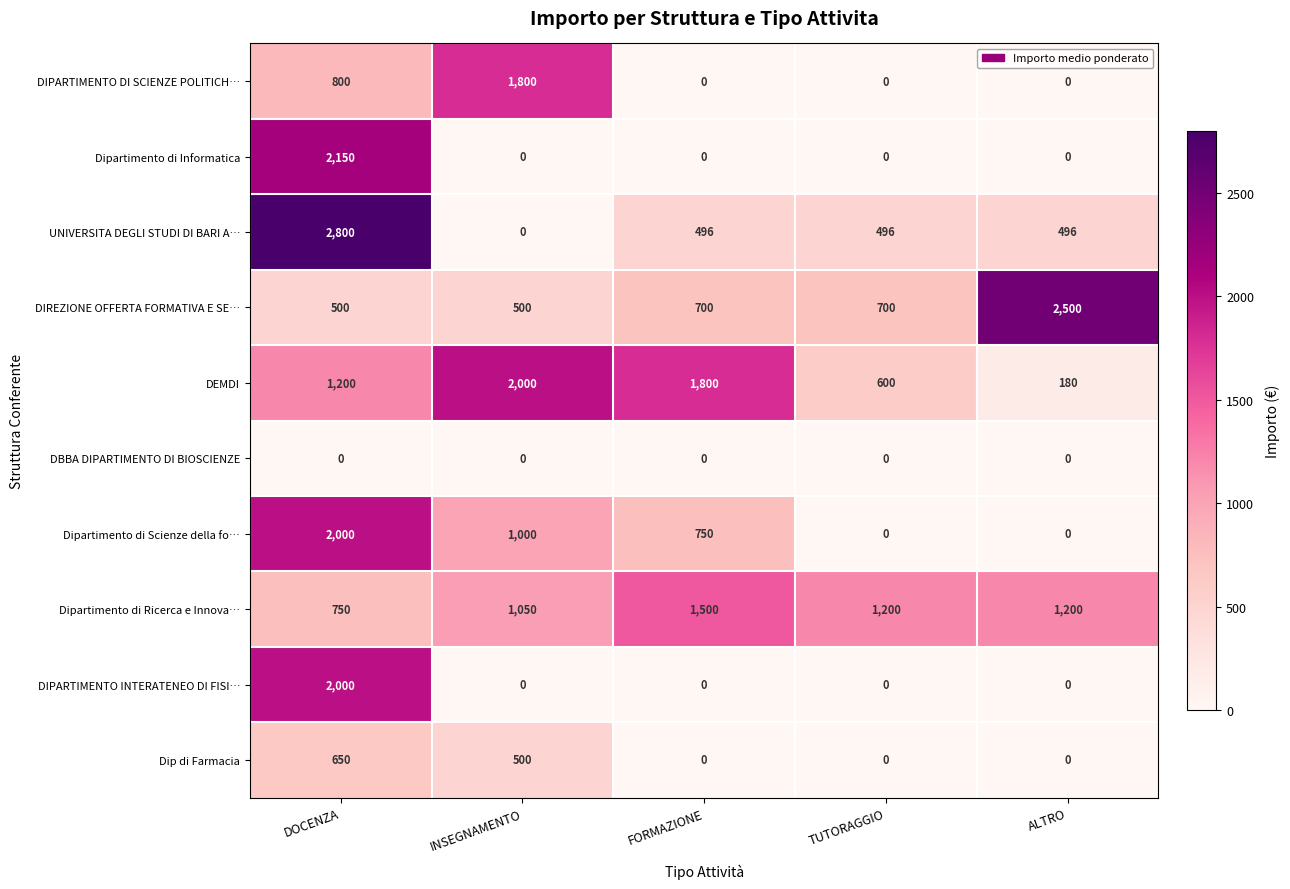

What is the sum of all Dipartimento di Scienze della fo… values?

3750